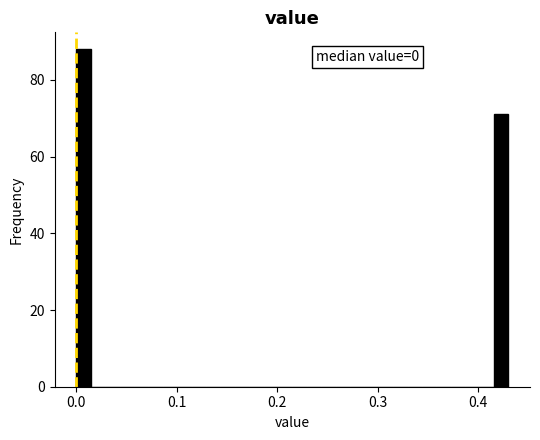

Around what value on the x-axis is the tallest bar? Give the approximate position of its centre, as read against the axis.

0.01